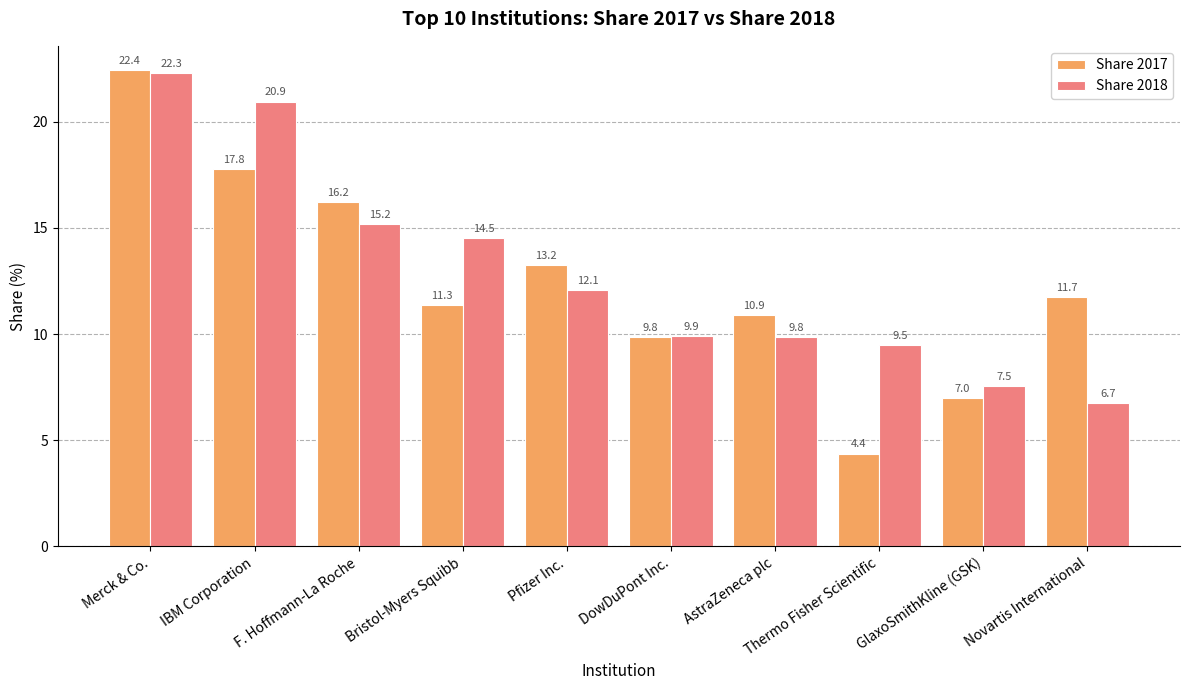

True or false: Share 2017 has a value of 19.0 at AstraZeneca plc.

False